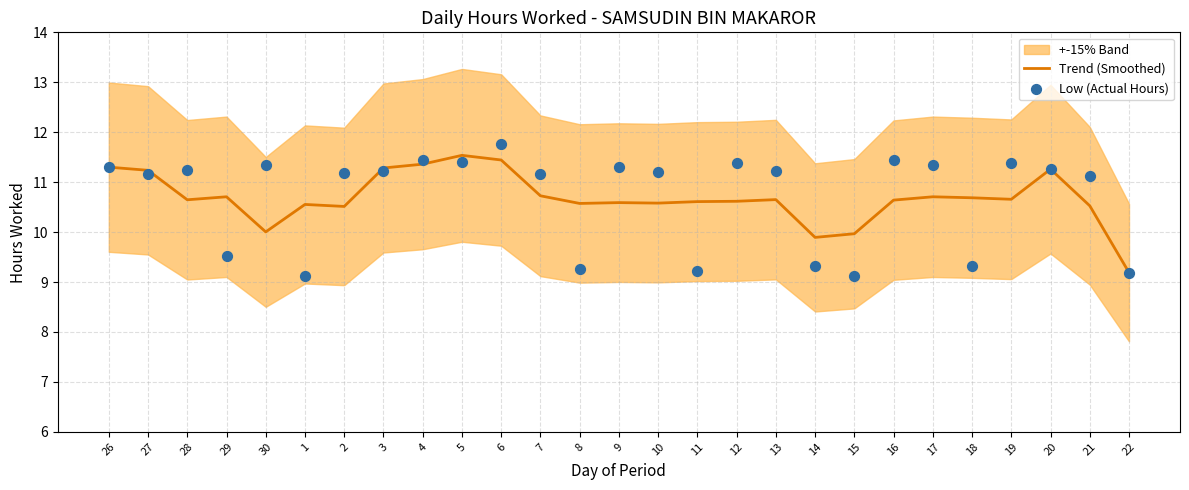

Is the value of Trend (Smoothed) at 17 greater than the value of Low (Actual Hours) at 13?

No